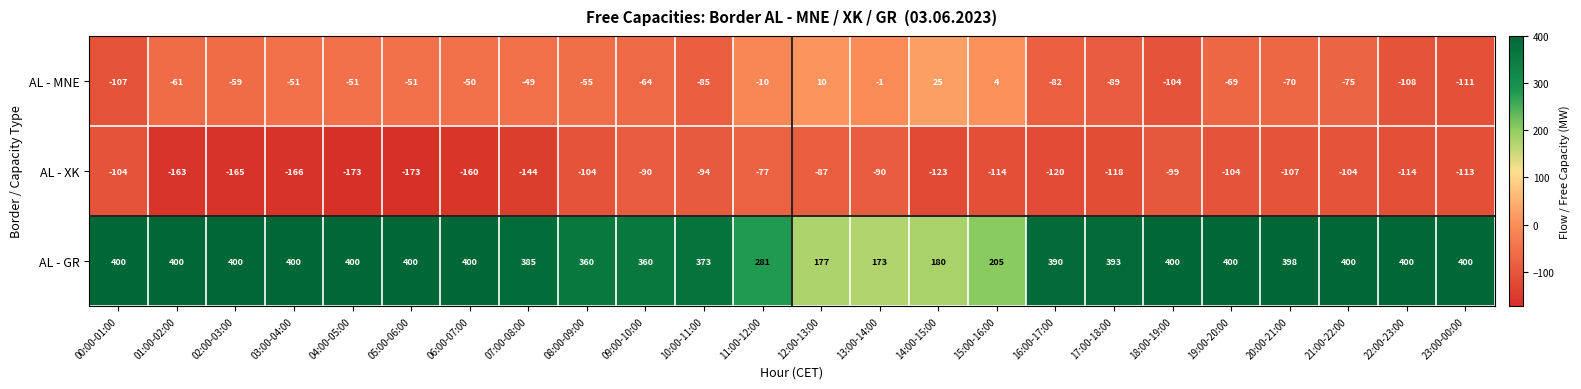

Where is AL - MNE nearest to the value -43?

07:00-08:00